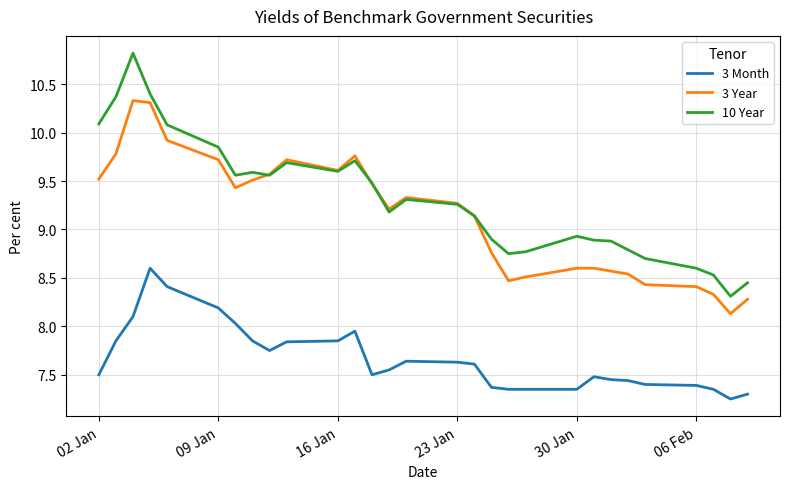

Which series has the widest spread of values?

10 Year